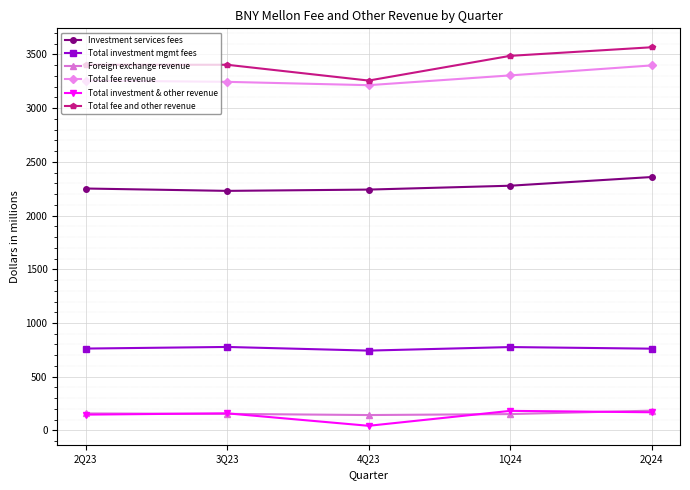

Count the number of data series in this chart.

6